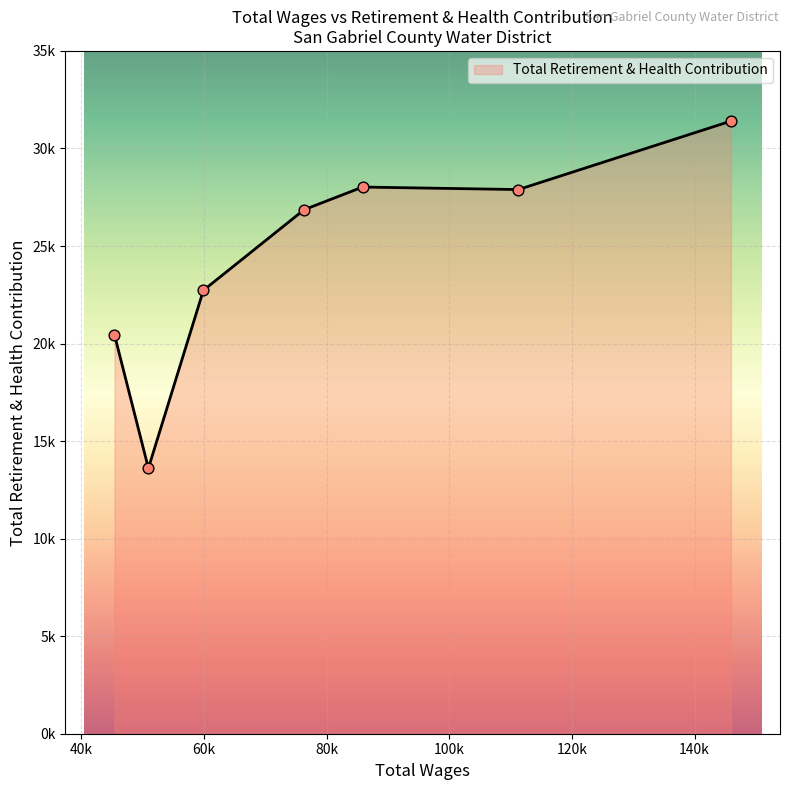

Is this an area chart (filled region under the line)?

Yes